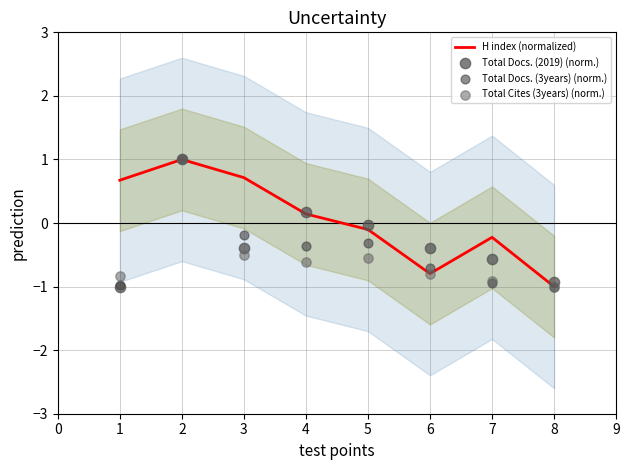

Which series reaches the maximum Y coordinate?

H index (normalized)